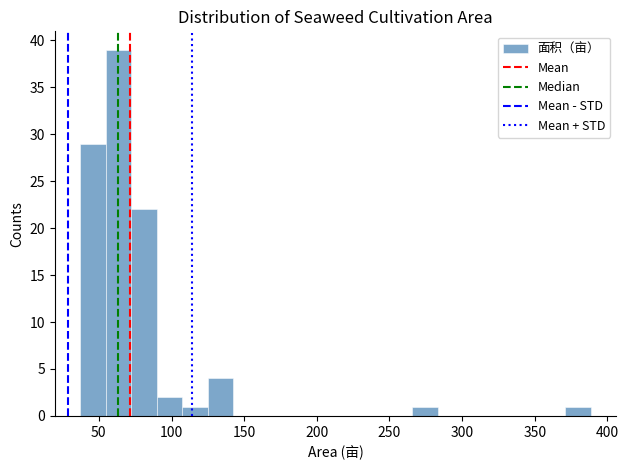

Read against the x-axis, roughly where is the centre of the tallest bar?

65